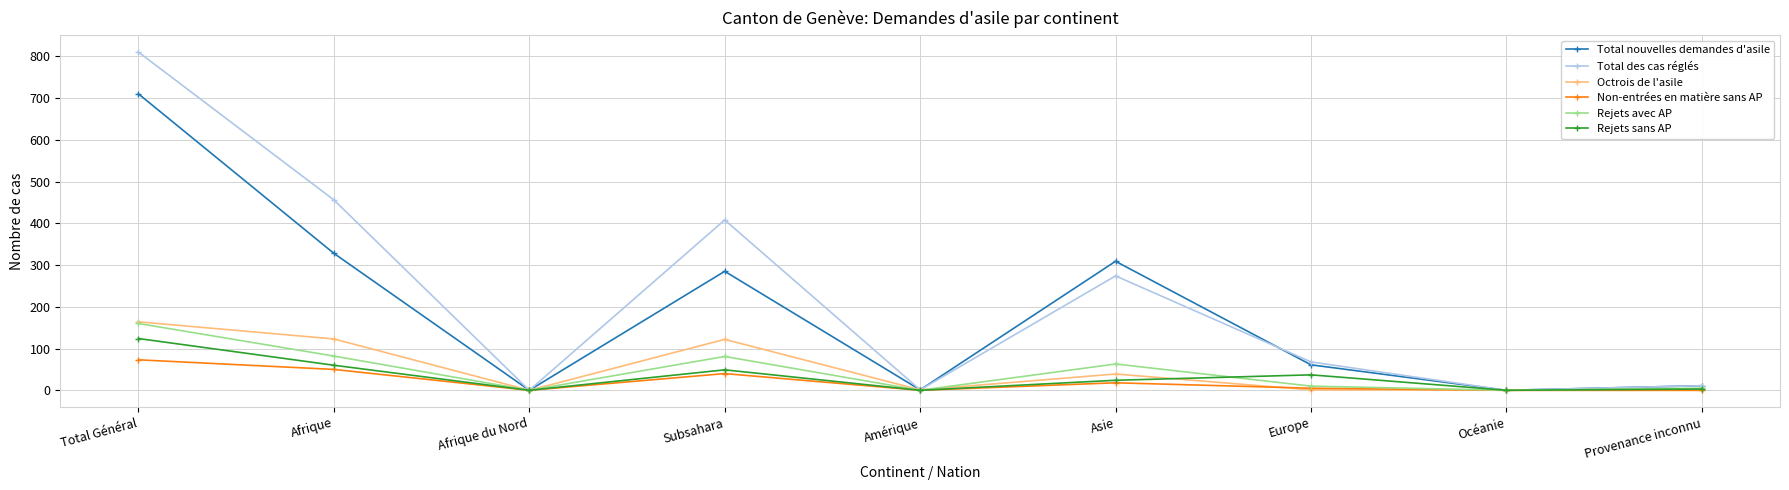

Between Total Général and Amérique, which series saw the biggest shift?

Total des cas réglés